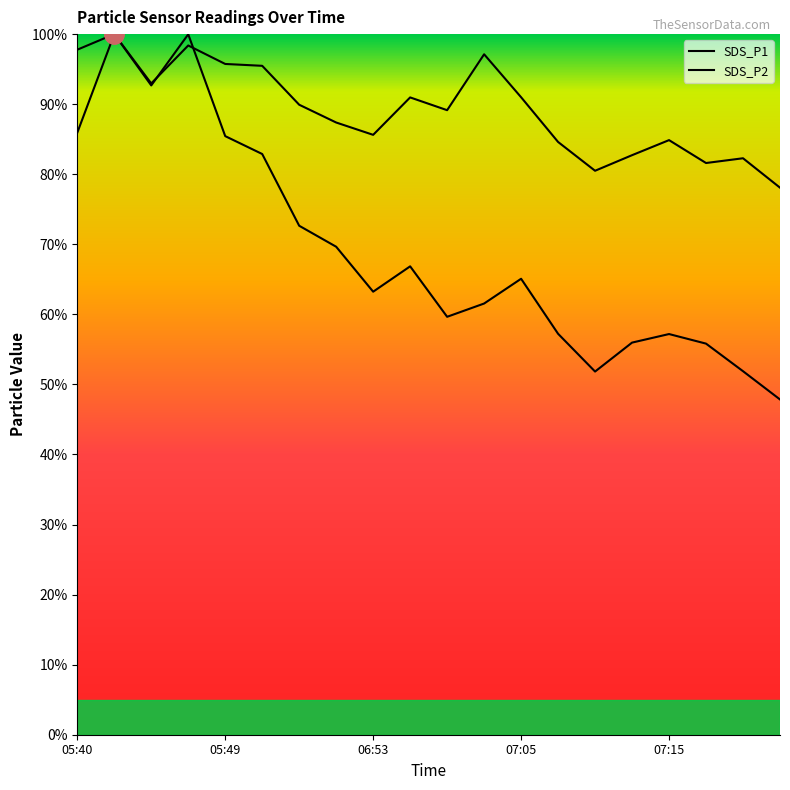

Which category has the highest value in the SDS_P1 series?

05:42